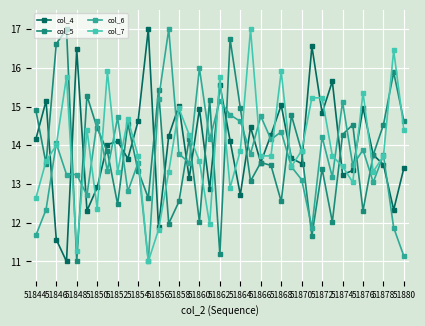

True or false: col_6 has more than 1 interior local peaks.

True